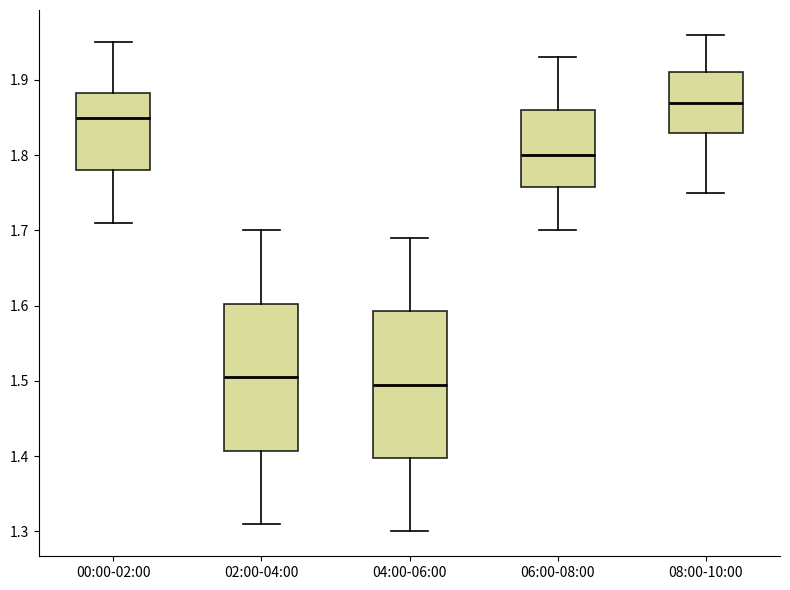

Reading left to right, read every box against the y-axis: the position of its median line, the range the box covers, and the ends of its whiskers. The values are not printed on the chart, so give them approximately, as read against the axis.

00:00-02:00: median 1.85, box 1.78 to 1.88, whiskers 1.71 to 1.95
02:00-04:00: median 1.51, box 1.41 to 1.60, whiskers 1.31 to 1.70
04:00-06:00: median 1.50, box 1.40 to 1.59, whiskers 1.30 to 1.69
06:00-08:00: median 1.80, box 1.76 to 1.86, whiskers 1.70 to 1.93
08:00-10:00: median 1.87, box 1.83 to 1.91, whiskers 1.75 to 1.96